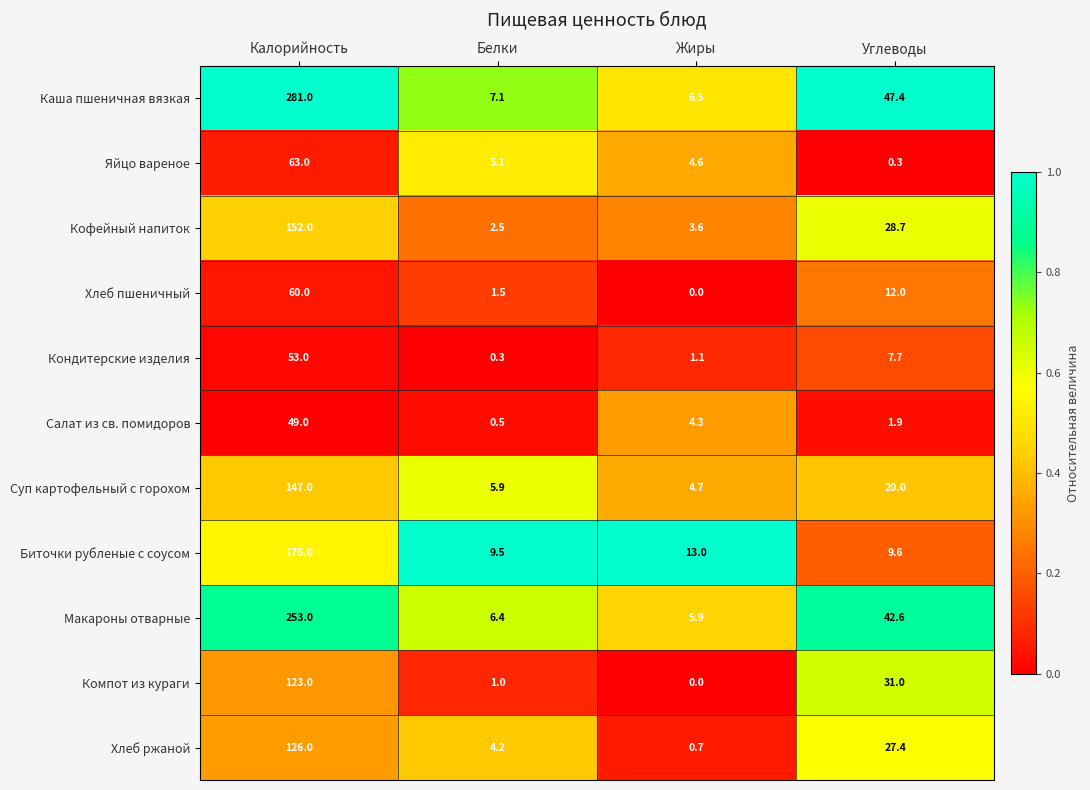

Which series has the largest total across all categories?

Каша пшеничная вязкая